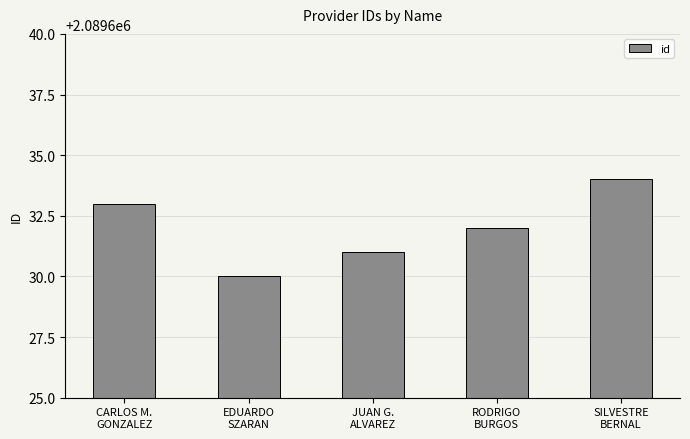

Where is the data nearest to the value 2089632?

RODRIGO
BURGOS